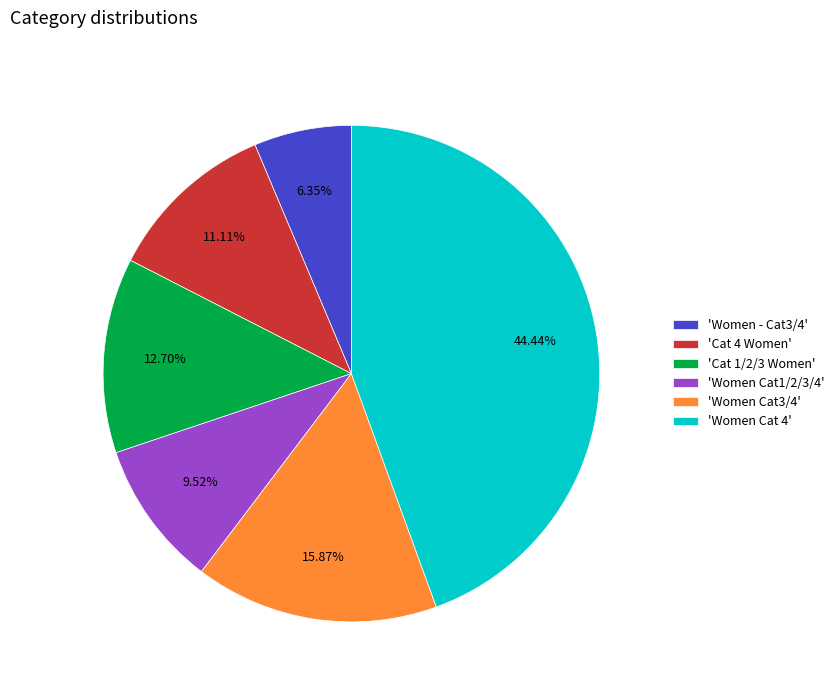

Combined, do 'Cat 1/2/3 Women' and 'Cat 4 Women' account for over 50%?

No